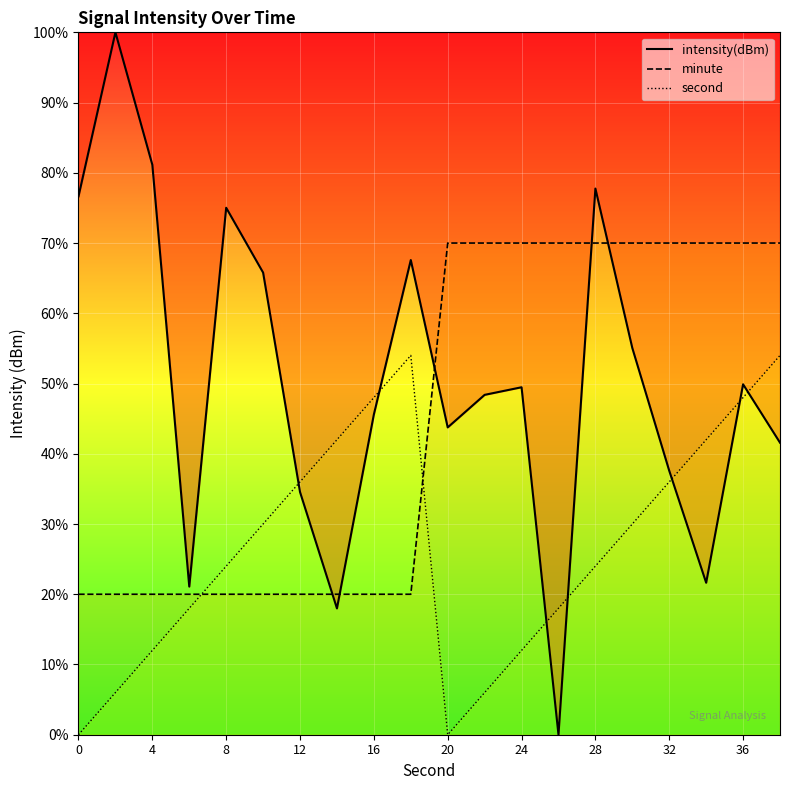

What is the total value across all series at 24?

131.5